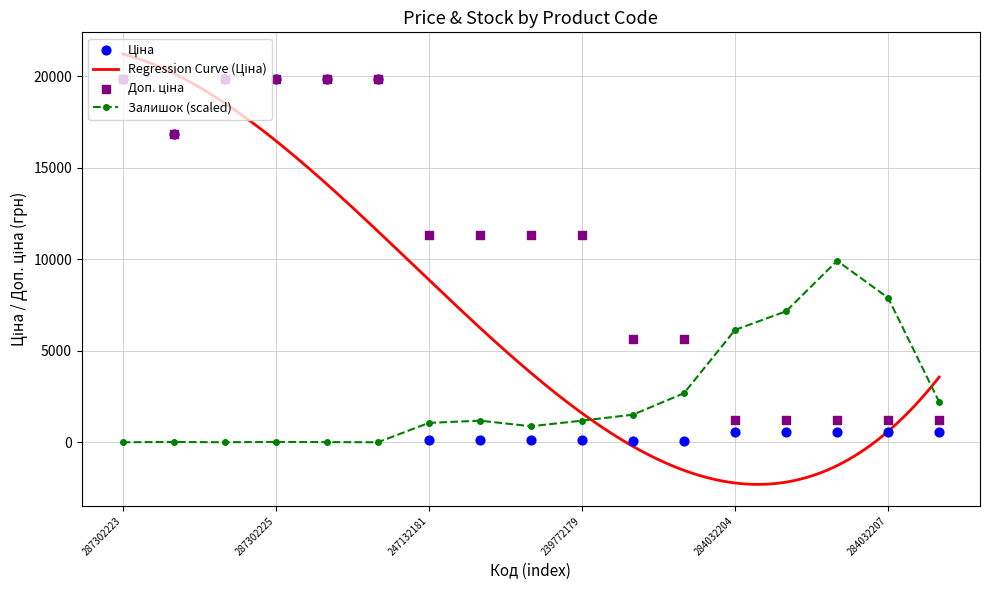

Which series reaches the maximum Y coordinate?

Ціна